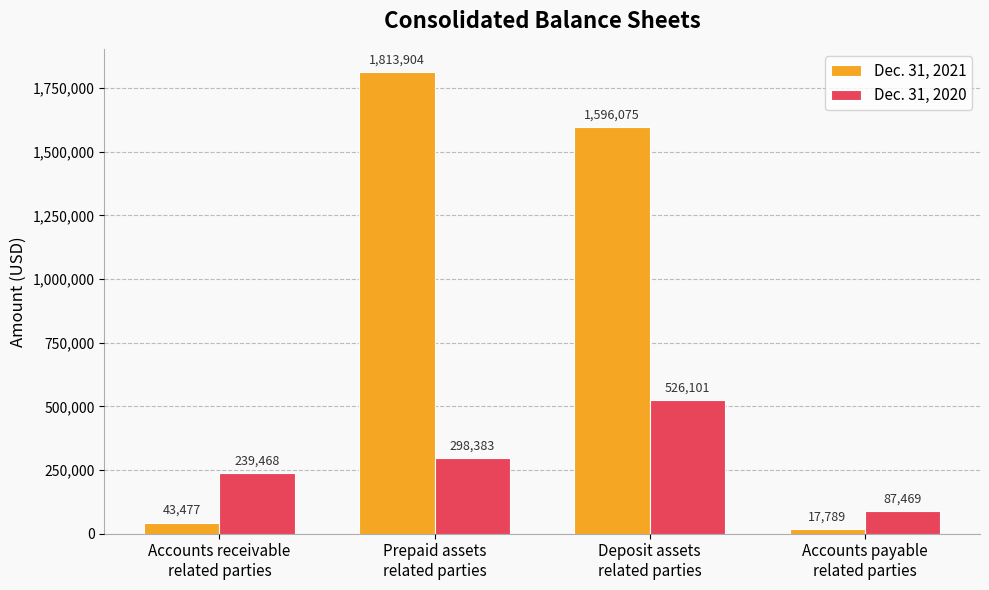

What is the highest value of the Dec. 31, 2020 series?

526101